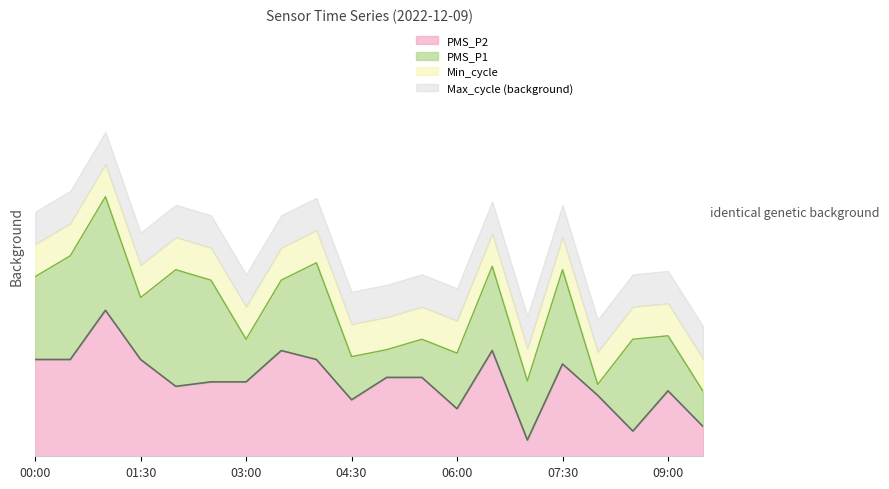

Does the chart have visible grid lines?

No